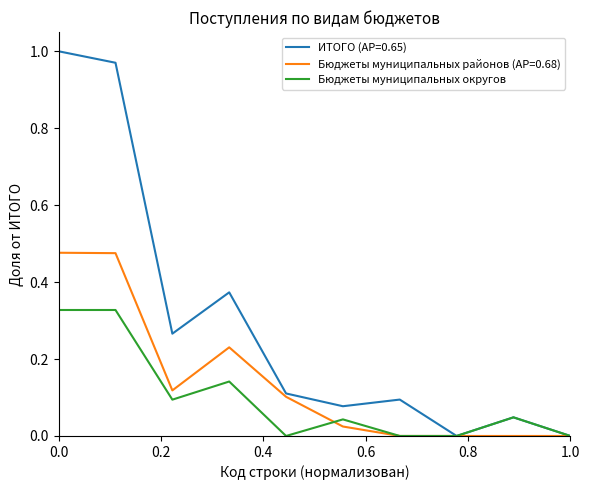

Rank the series by their average value, from lowest to highest.

Бюджеты муниципальных округов, Бюджеты муниципальных районов (AP=0.68), ИТОГО (AP=0.65)